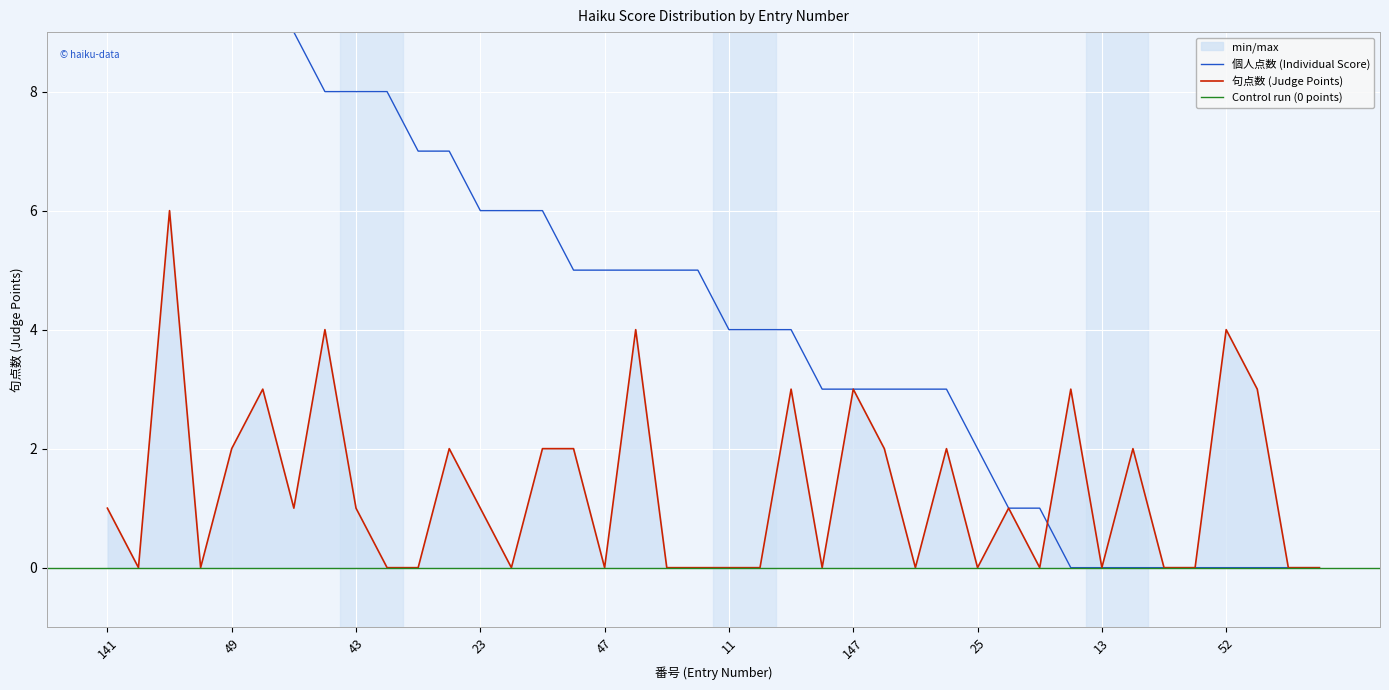

At which category does the data reach its first local peak?

155